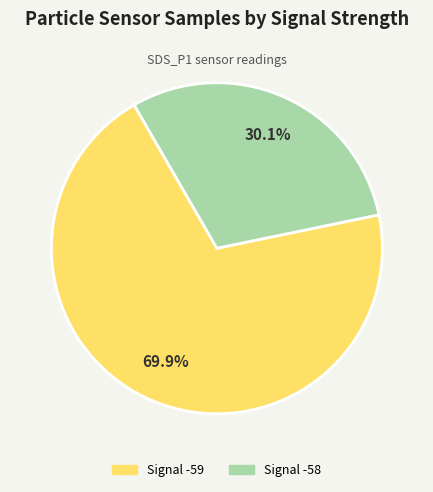

Is there a majority slice in this chart?

Yes